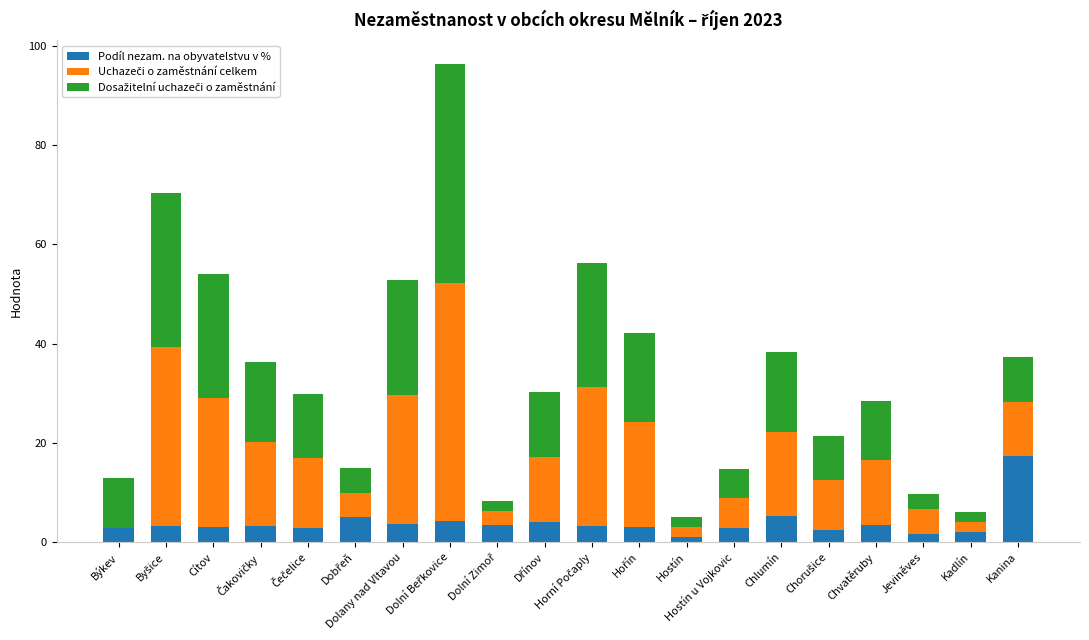

What is the sum of all Podíl nezam. na obyvatelstvu v % values?

78.9